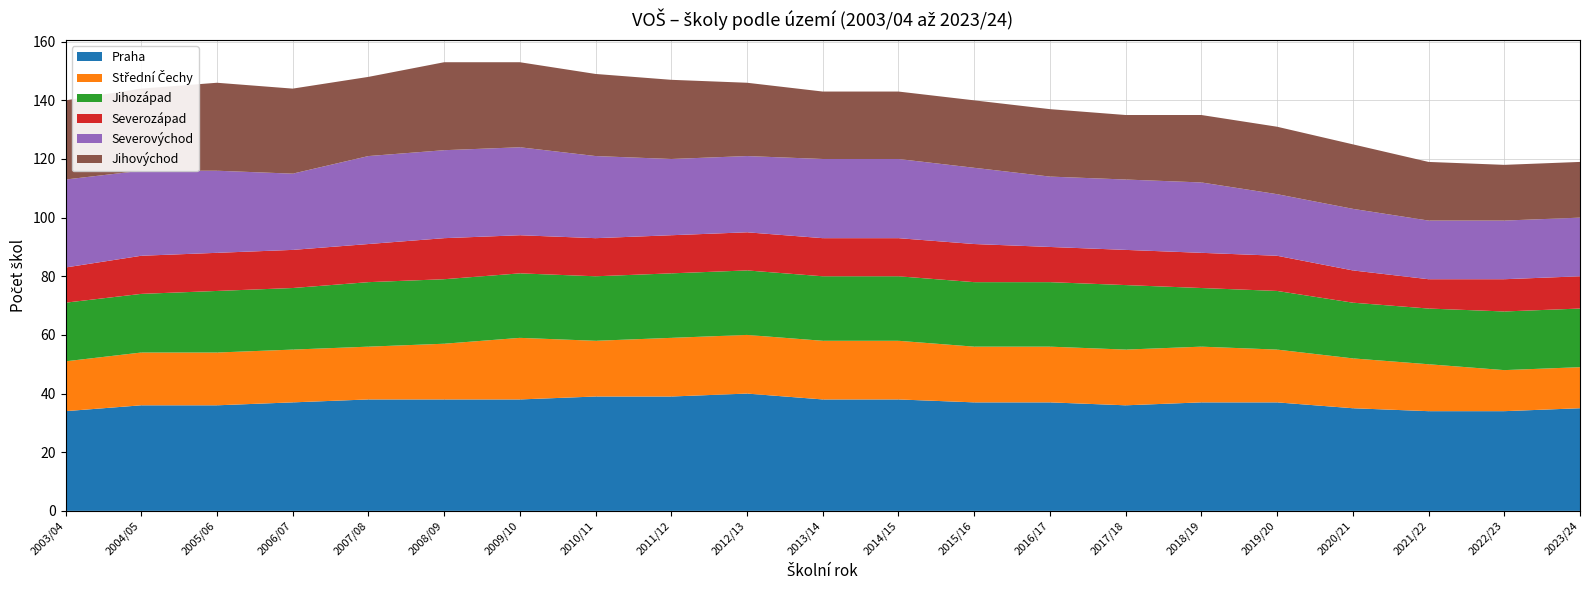

Reading right to left, what are all the values shown in this chart?

Praha: 35	34	34	35	37	37	36	37	37	38	38	40	39	39	38	38	38	37	36	36	34
Střední Čechy: 14	14	16	17	18	19	19	19	19	20	20	20	20	19	21	19	18	18	18	18	17
Jihozápad: 20	20	19	19	20	20	22	22	22	22	22	22	22	22	22	22	22	21	21	20	20
Severozápad: 11	11	10	11	12	12	12	12	13	13	13	13	13	13	13	14	13	13	13	13	12
Severovýchod: 20	20	20	21	21	24	24	24	26	27	27	26	26	28	30	30	30	26	28	29	30
Jihovýchod: 19	19	20	22	23	23	22	23	23	23	23	25	27	28	29	30	27	29	30	28	27